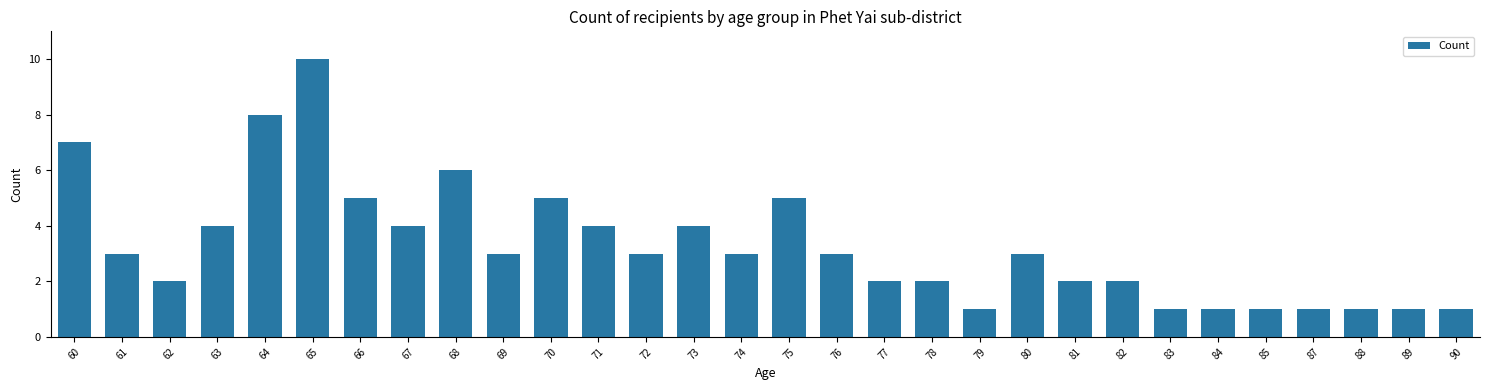

Read the value at 72.

3